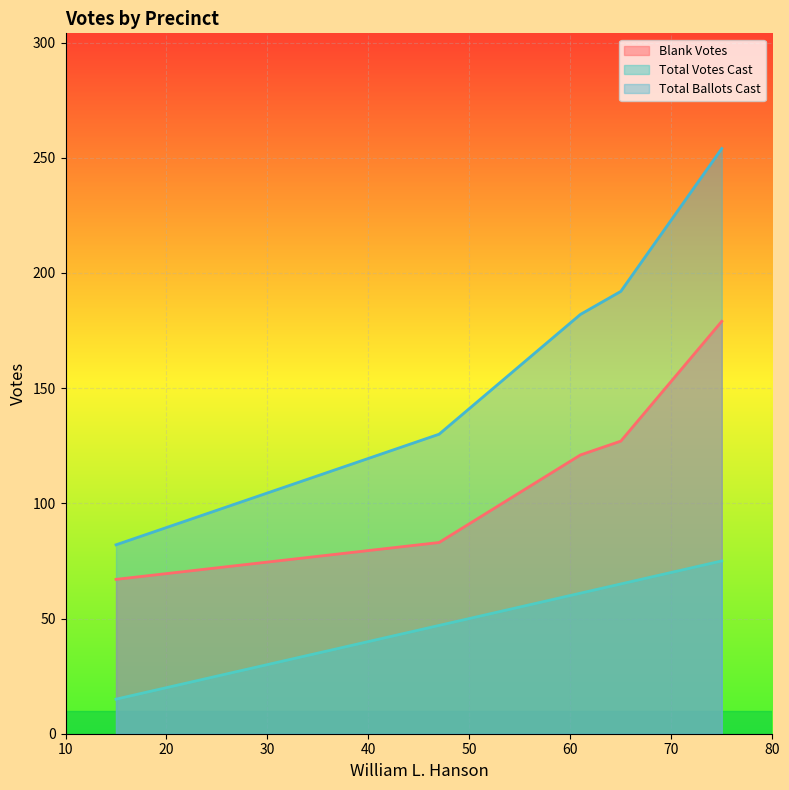

How many values in the Total Ballots Cast series exceed 182?

2